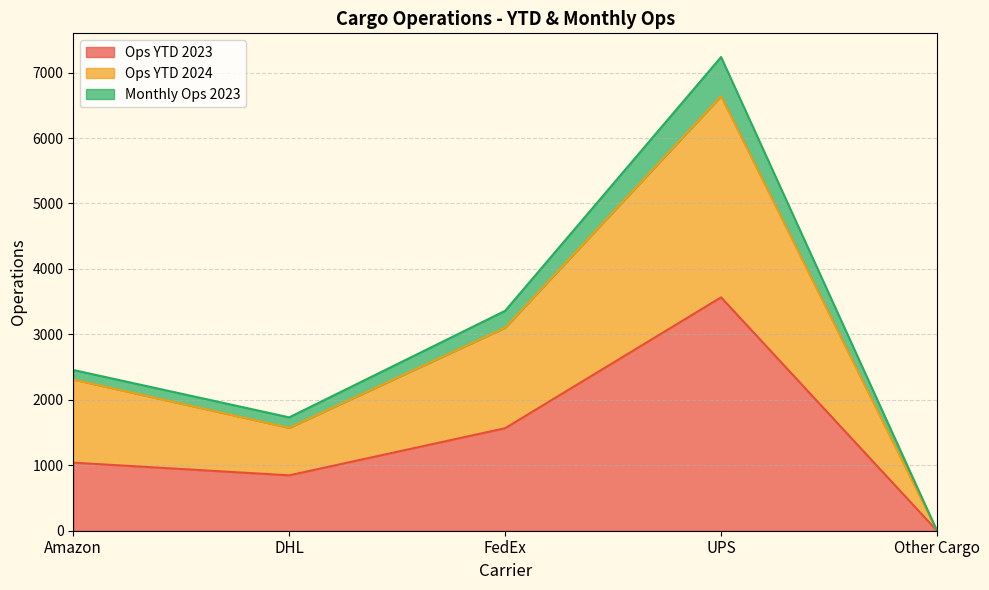

How many Ops YTD 2024 values are between 1572 and 3102?

3